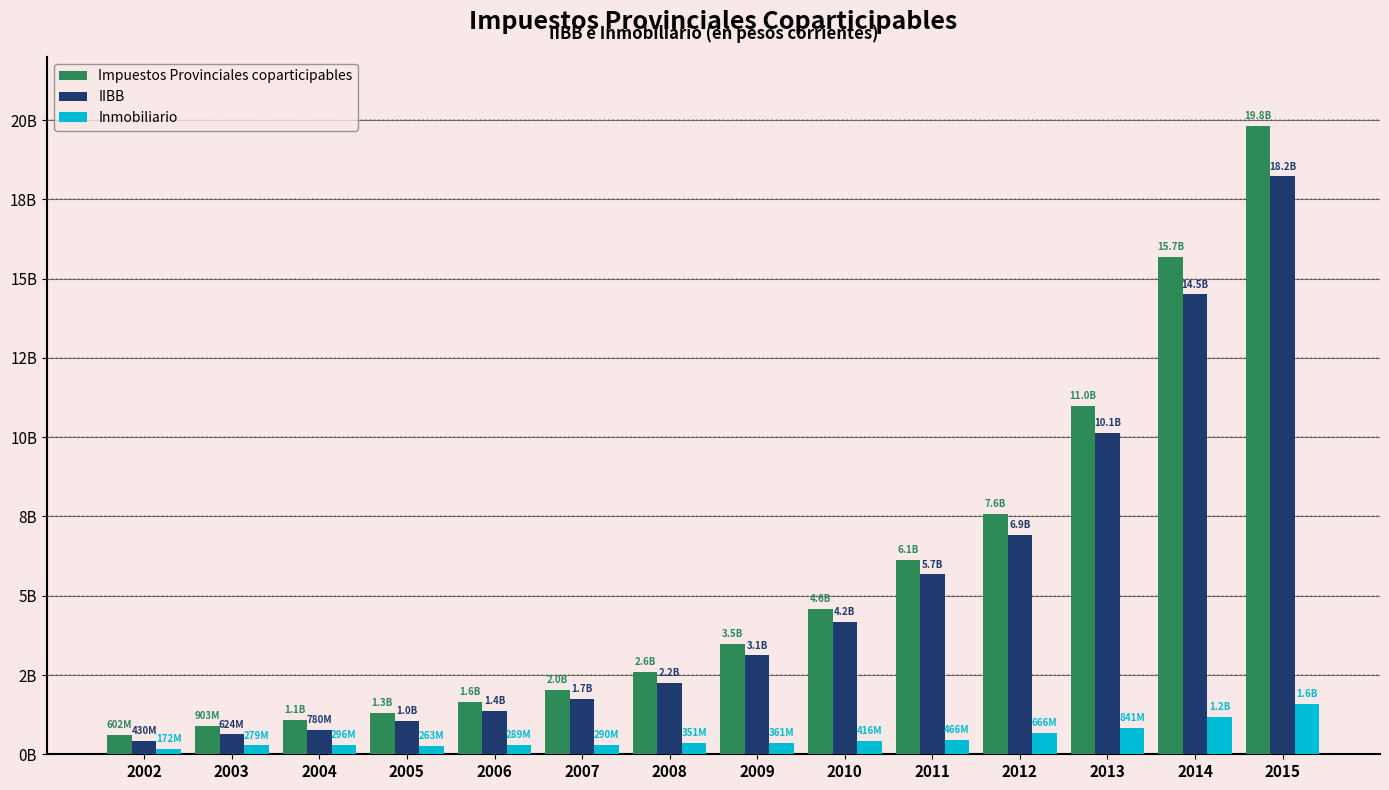

What is the smallest value displayed?

172069259